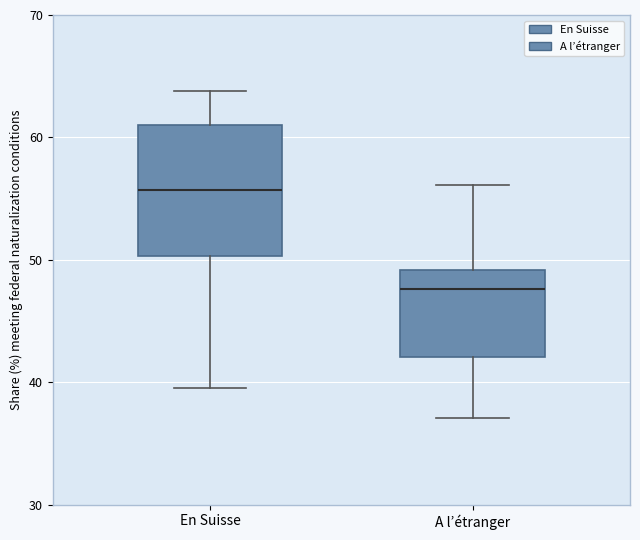

Reading left to right, read every box against the y-axis: the position of its median line, the range the box covers, and the ends of its whiskers. The values are not printed on the chart, so give them approximately, as read against the axis.

En Suisse: median 56, box 50 to 61, whiskers 40 to 64
A l’étranger: median 48, box 42 to 49, whiskers 37 to 56